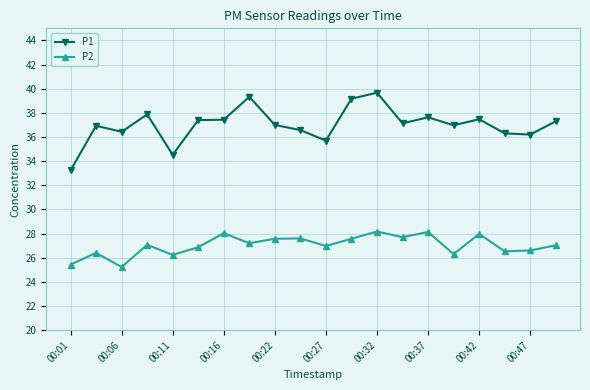

What is the minimum value for P1?

33.2